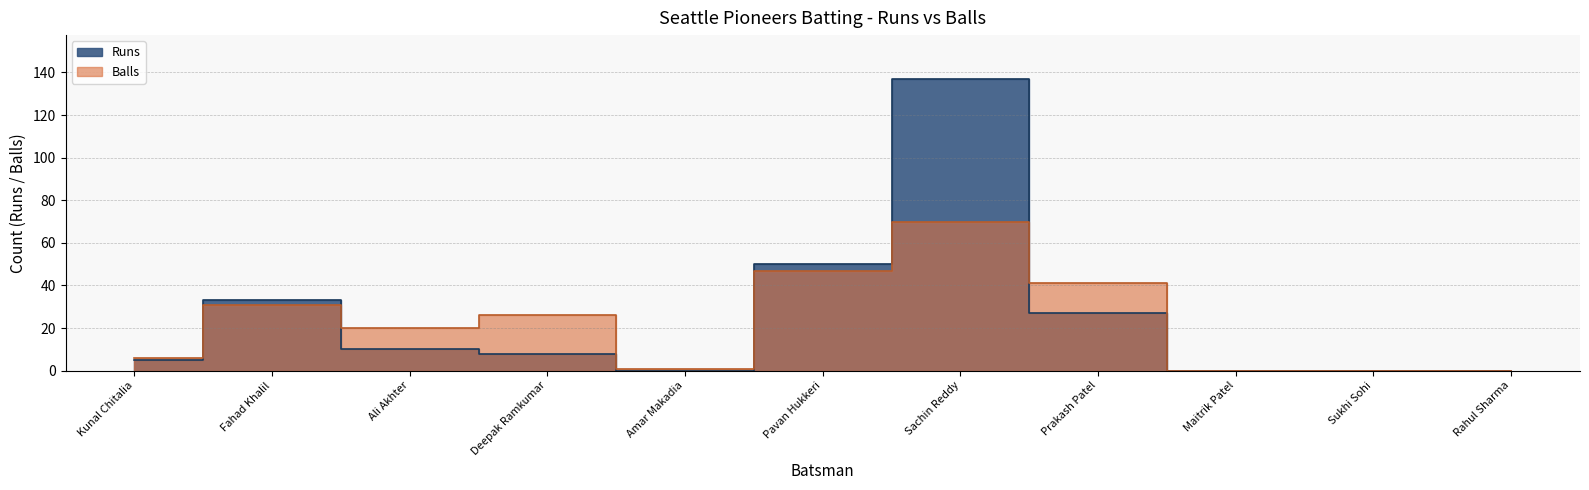

What is the label of the 10th point from the right?

Fahad Khalil